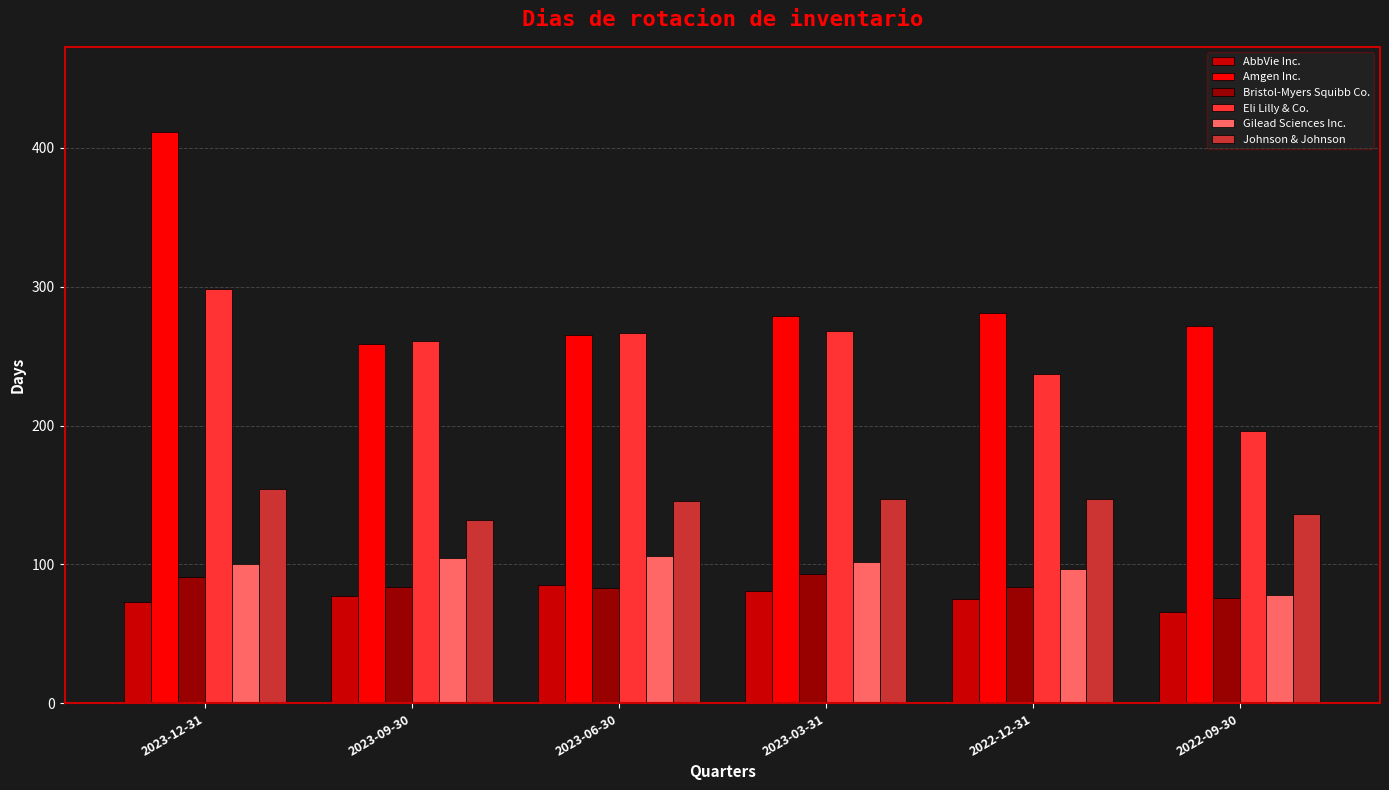

Where is Eli Lilly & Co. nearest to the value 247?

2022-12-31